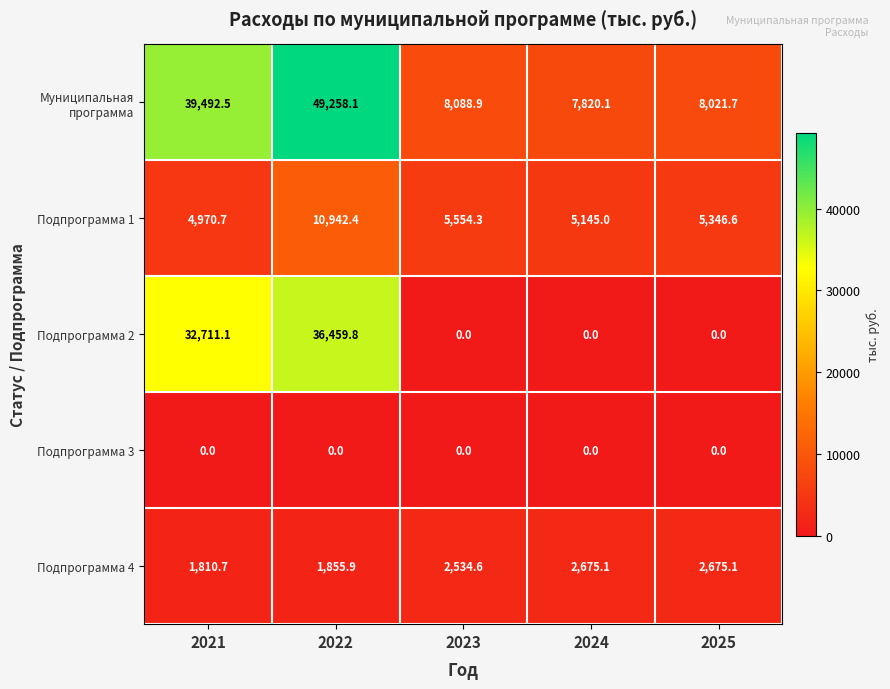

Between 2021 and 2025, which series saw the biggest shift?

Подпрограмма 2